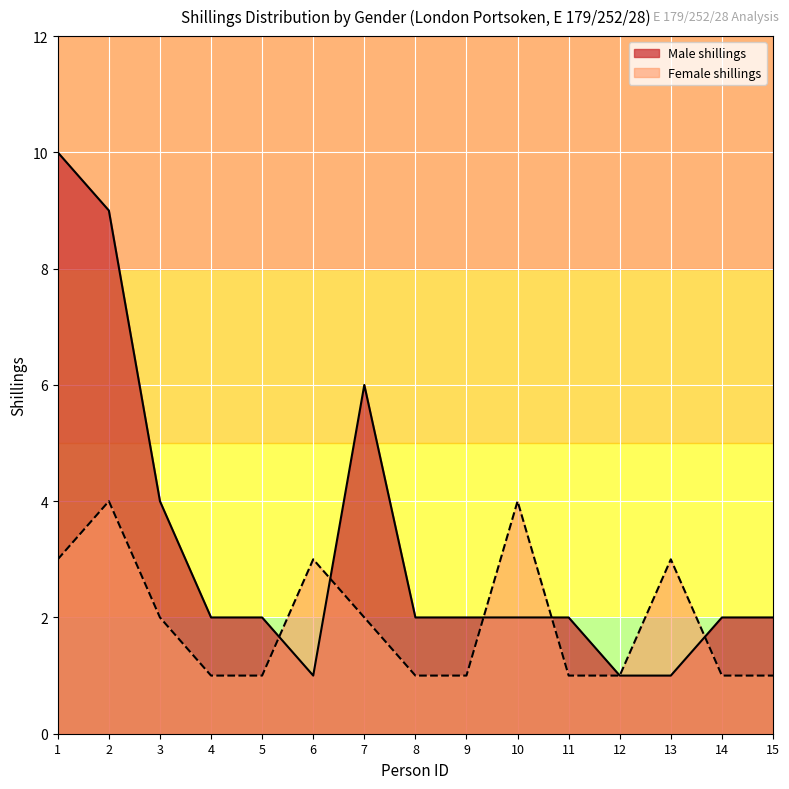

Rank the series by their maximum value, from highest to lowest.

Male shillings, Female shillings